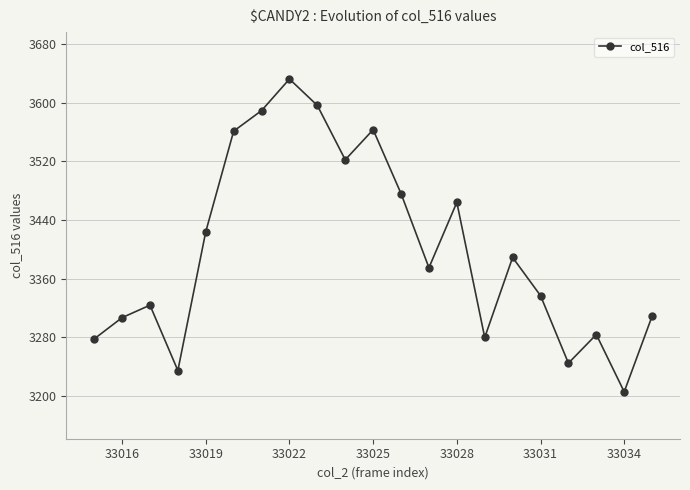

What is the value of the 4th point from the left?

3235